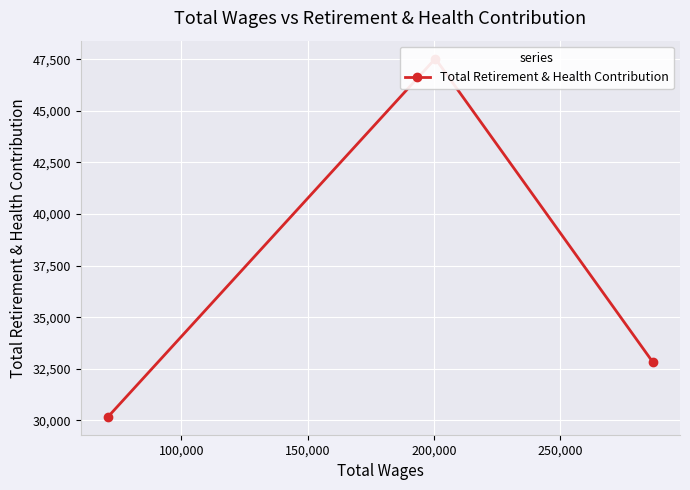

What is the sum of all values?

110536